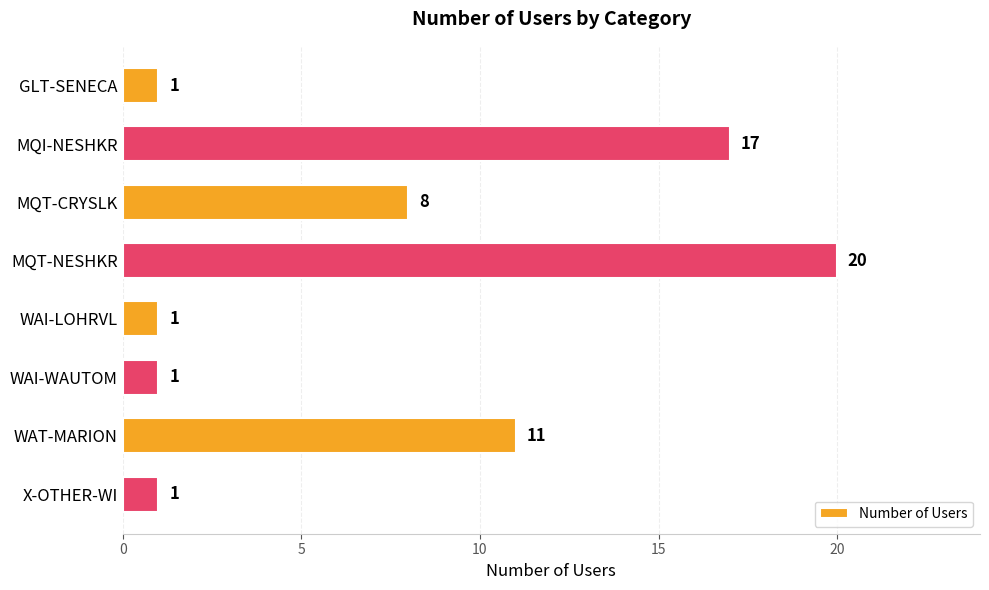

Between GLT-SENECA and WAT-MARION, which is larger?

WAT-MARION